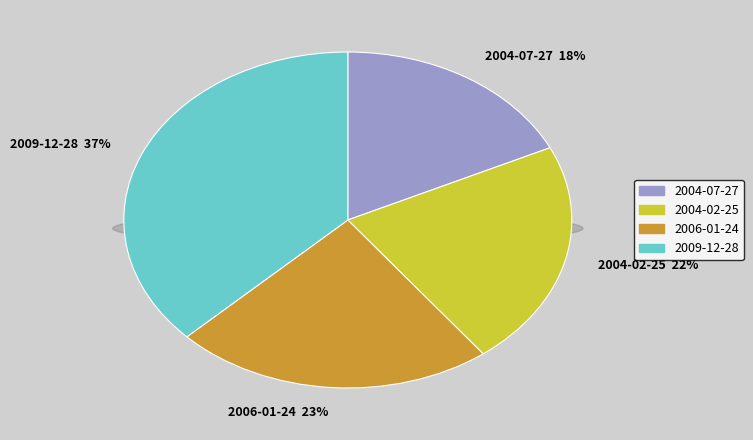

Approximately how many times larger is the value at 2004-07-27 compared to 2009-12-28?

0.5